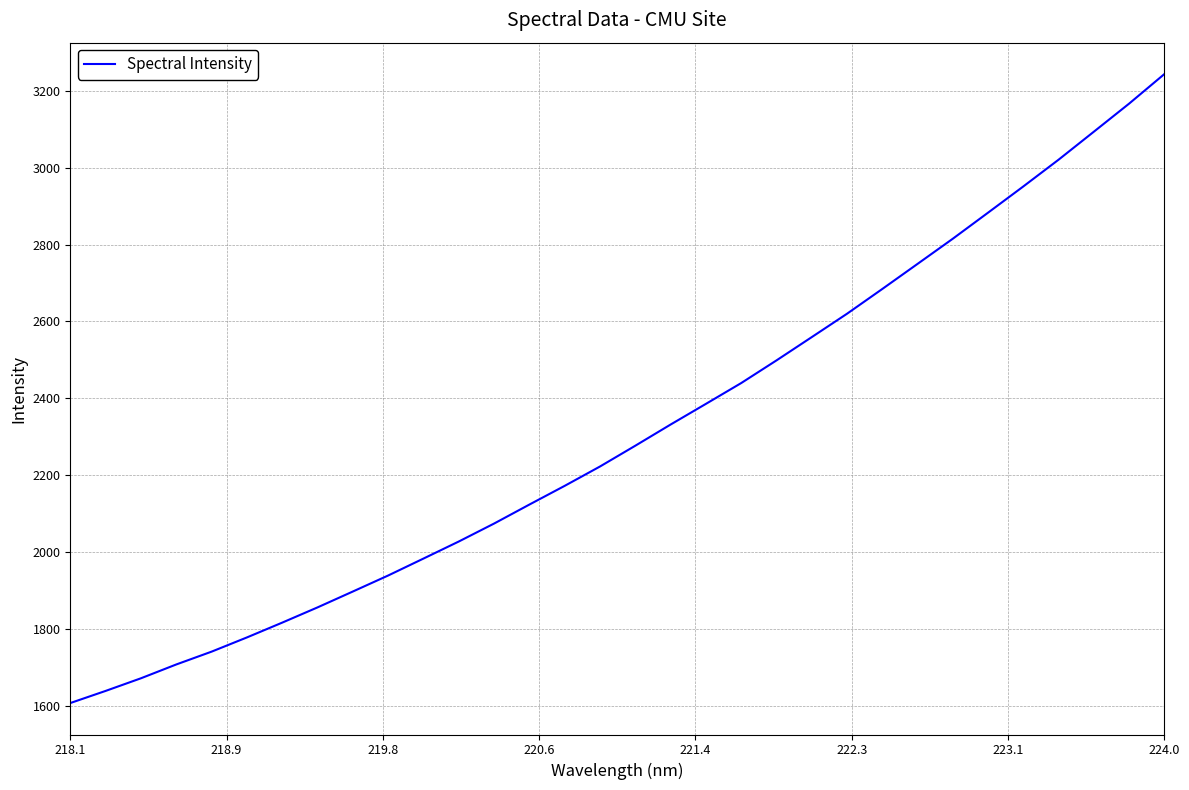

What is the difference between the maximum and minimum values?

1635.8